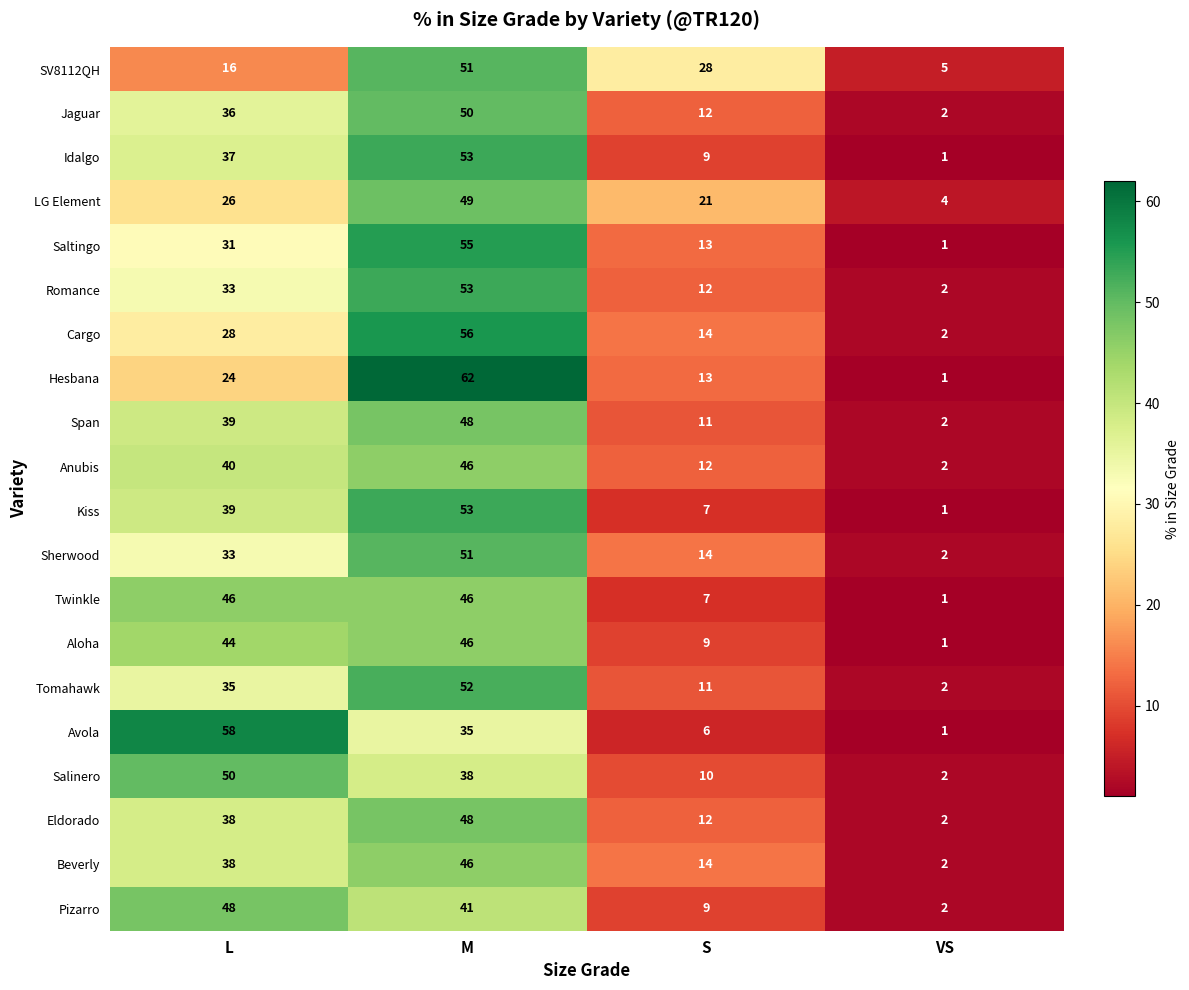

What is the smallest value displayed?

1